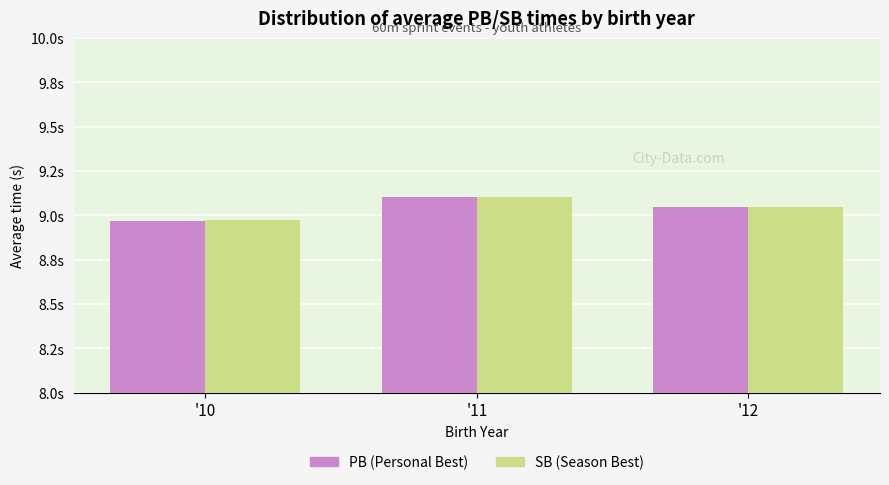

What are all the series names shown in the legend?

PB (Personal Best), SB (Season Best)